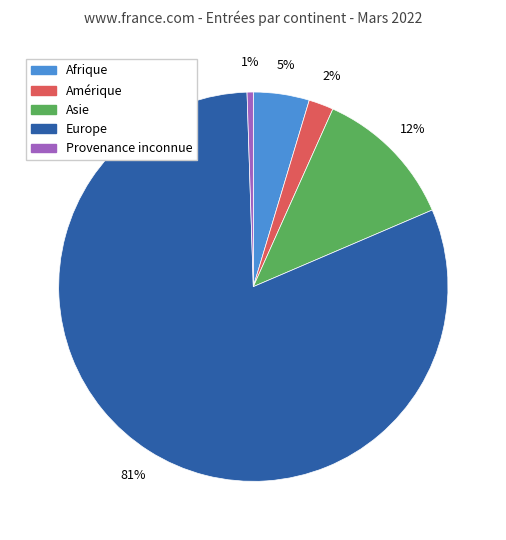

Between Provenance inconnue and Europe, which is larger?

Europe